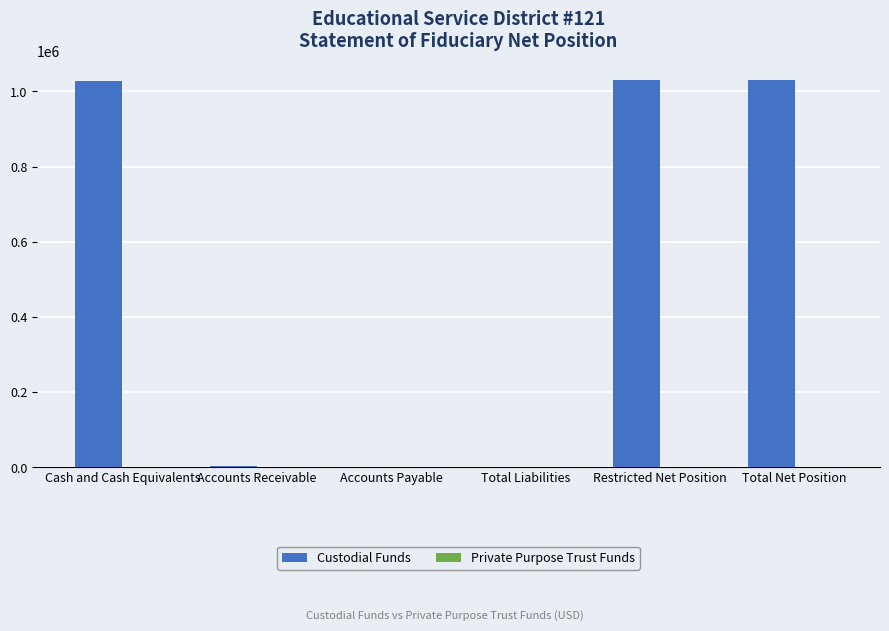

What is the sum of the values at Cash and Cash Equivalents and Total Net Position?

2058878